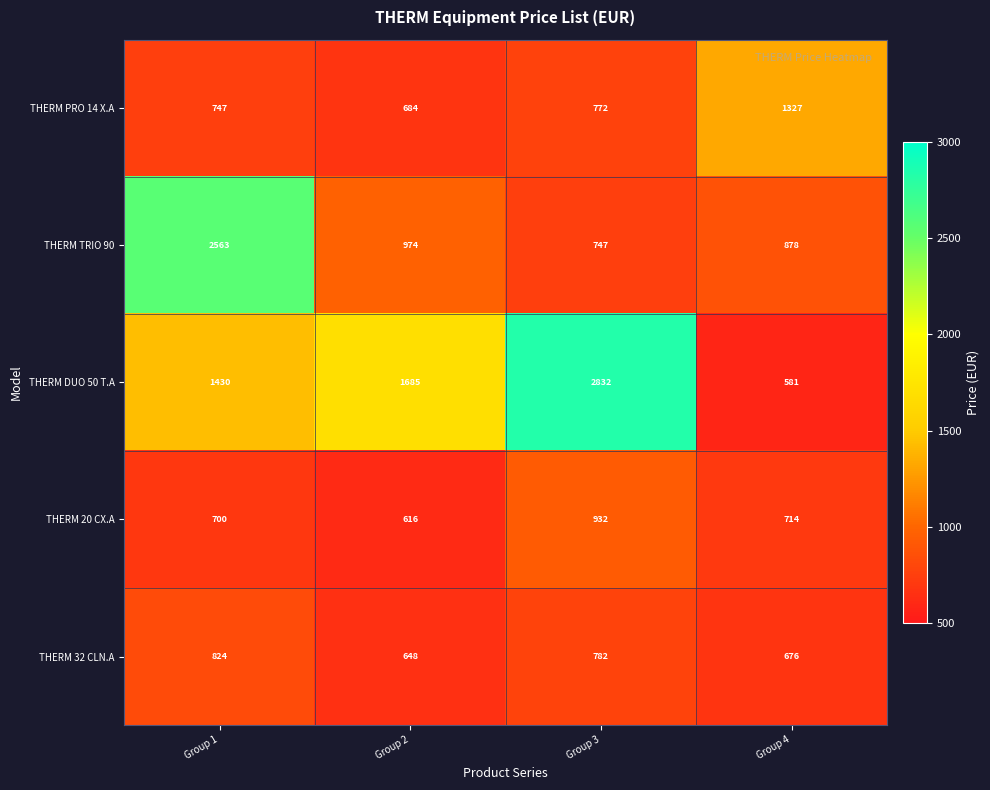

How many series are shown in this chart?

5